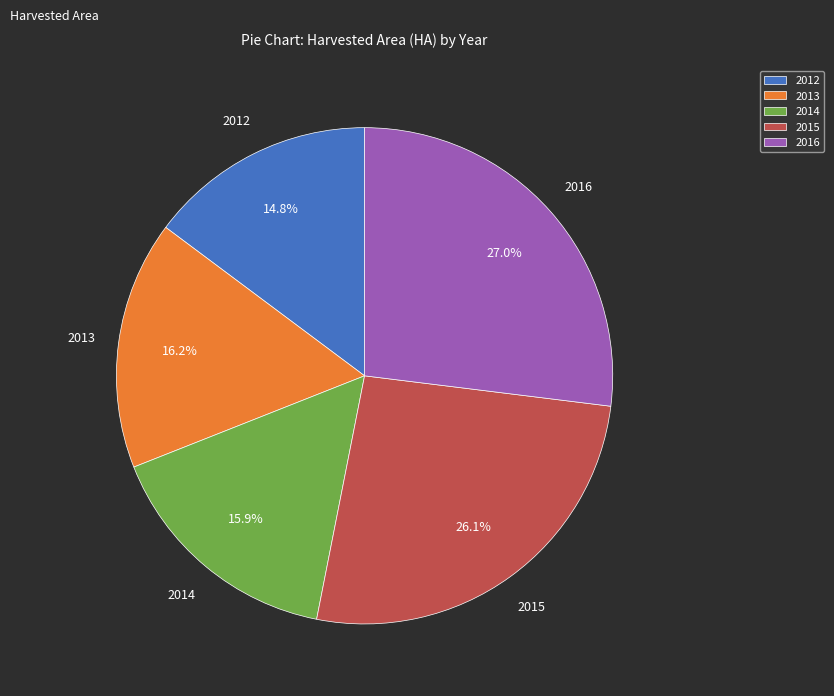

To the nearest percent, what is the difference between the 2013 and 2016 slice percentages?

11%